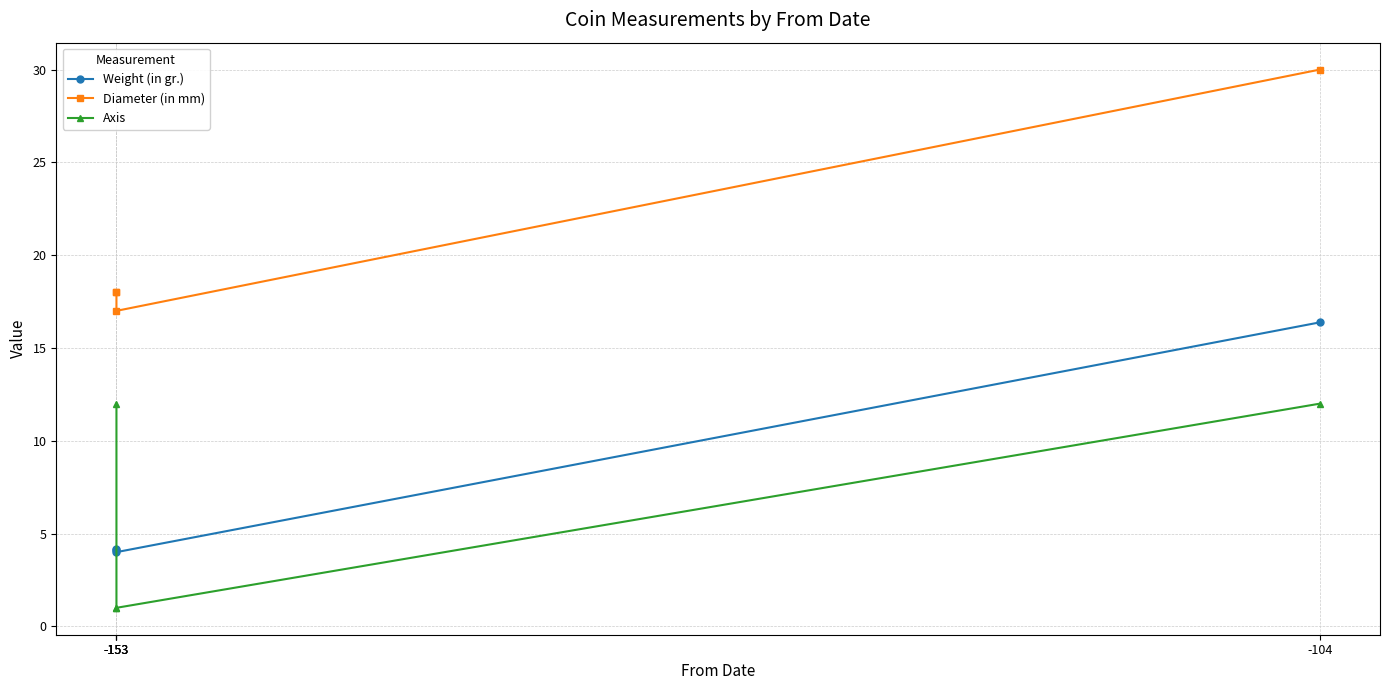

What is the difference between the maximum and minimum values in the Weight (in gr.) series?

12.4